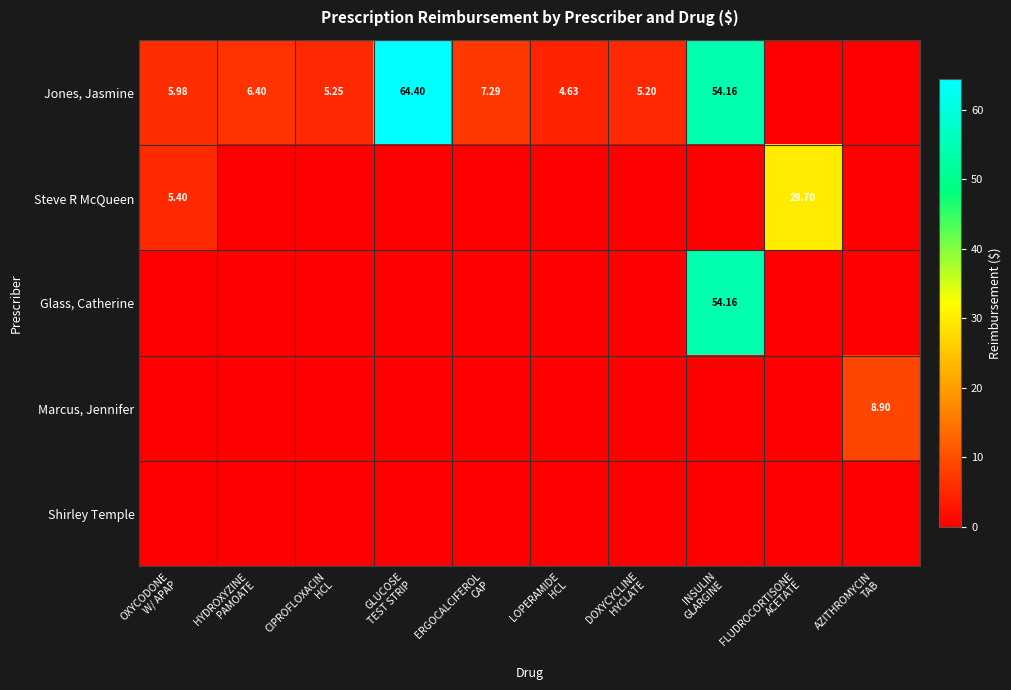

At OXYCODONE W/ APAP, list the series in order from largest to smallest.

Jones, Jasmine, Steve R McQueen, Glass, Catherine, Marcus, Jennifer, Shirley Temple